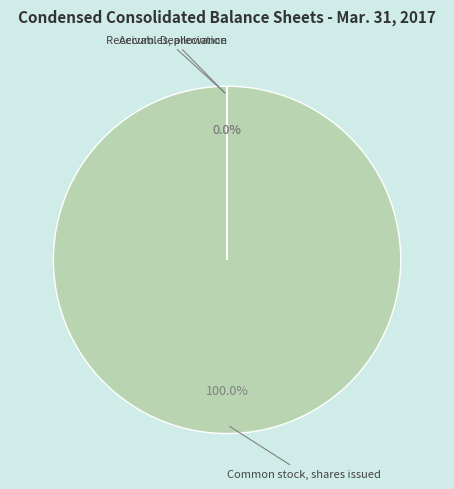

What is the largest slice in the pie chart?

Common stock, shares issued